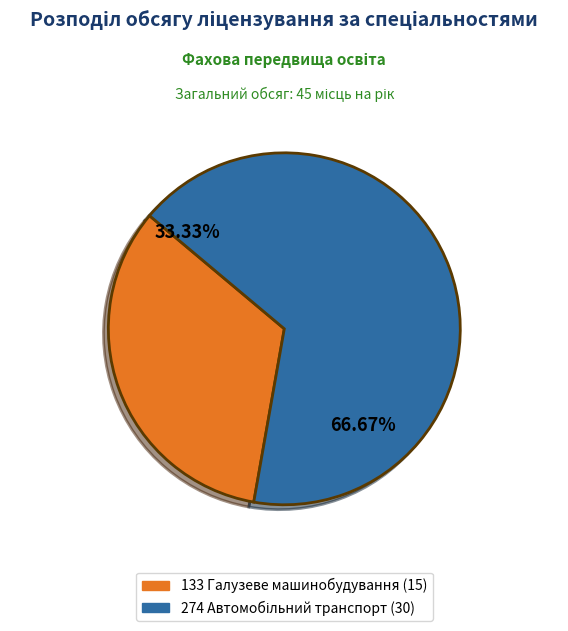

Is there any slice that represents more than half of the pie?

Yes